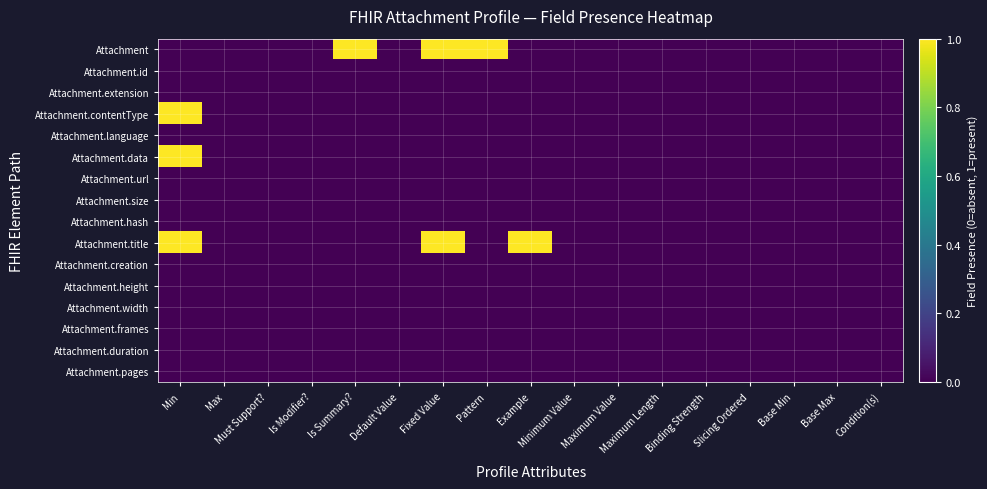

List the series in order of their peak value, lowest first.

Attachment.id, Attachment.extension, Attachment.language, Attachment.url, Attachment.size, Attachment.hash, Attachment.creation, Attachment.height, Attachment.width, Attachment.frames, Attachment.duration, Attachment.pages, Attachment, Attachment.contentType, Attachment.data, Attachment.title